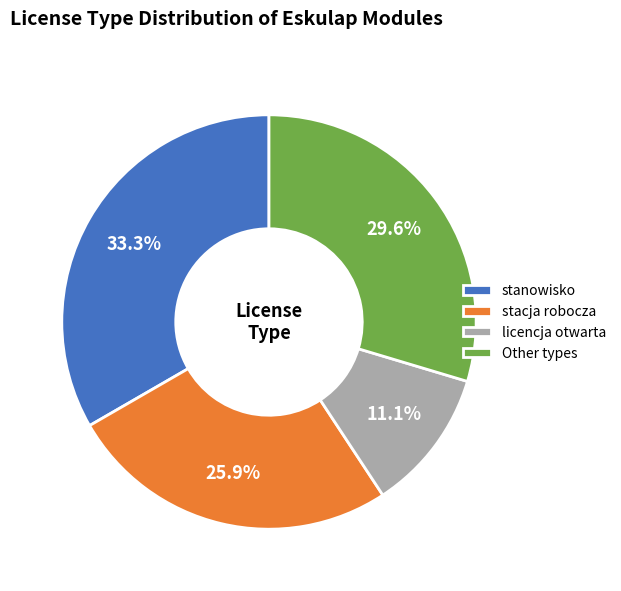

Does any single category account for the majority?

No